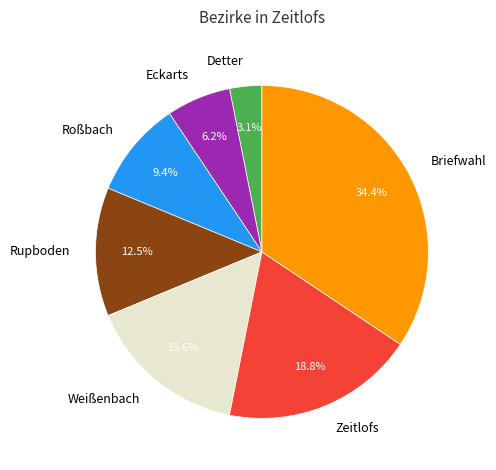

To the nearest percent, what is the difference between the Weißenbach and Eckarts slice percentages?

9%